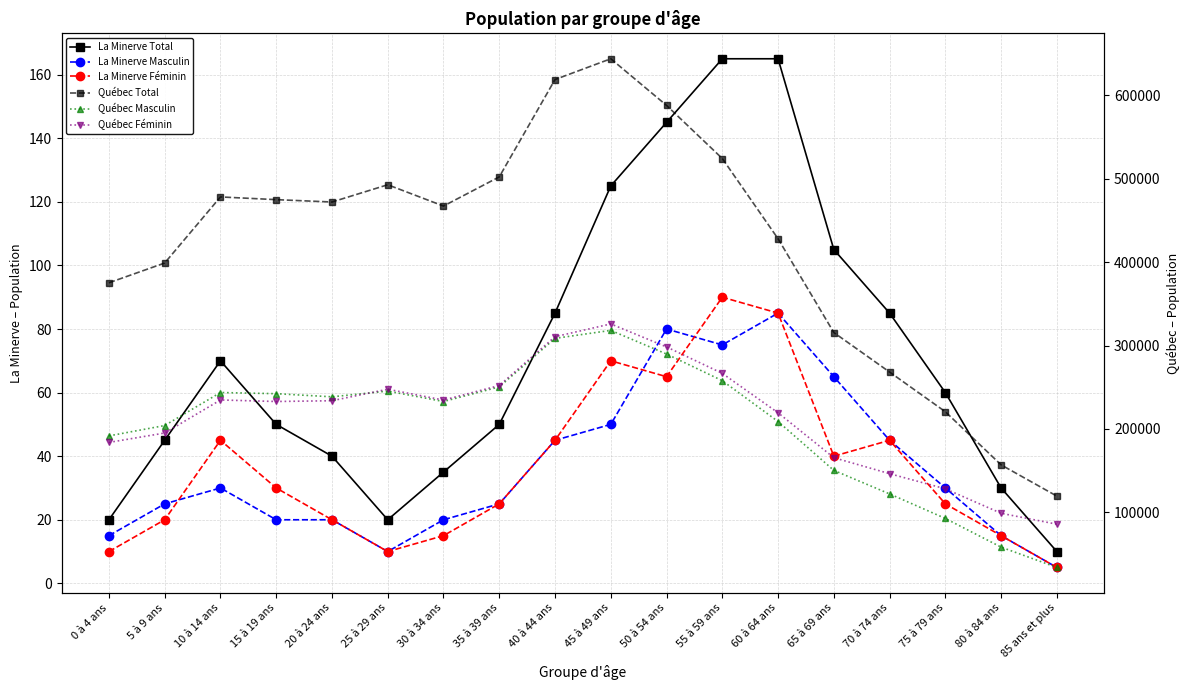

At which category does Québec Féminin reach its first local valley?

15 à 19 ans